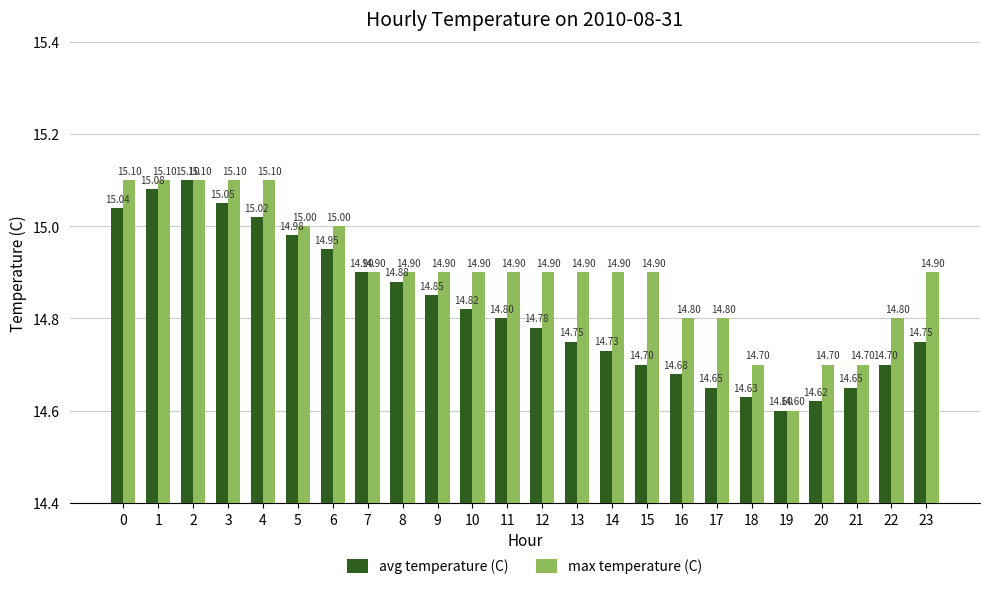

How many distinct data groups are displayed?

2